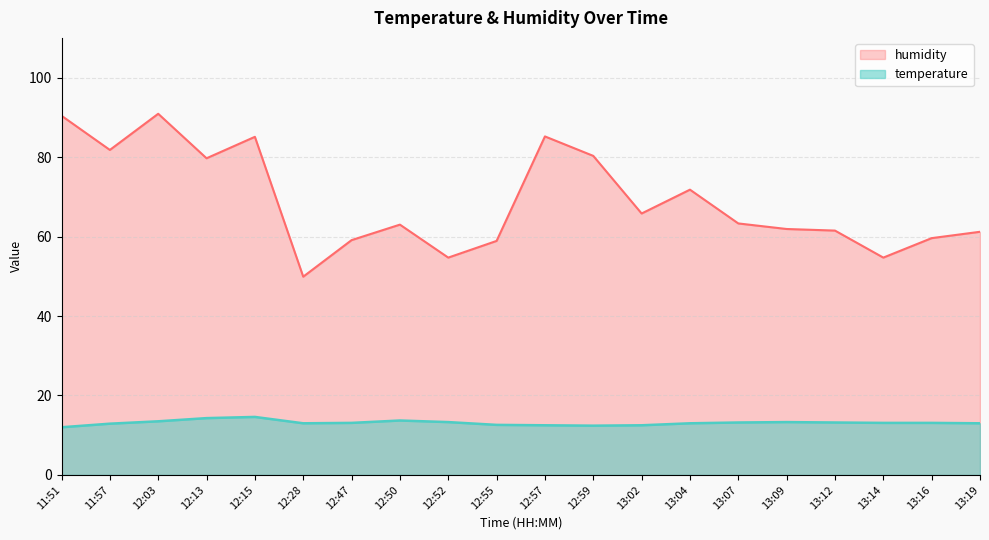

Count the number of categories in the chart.

20